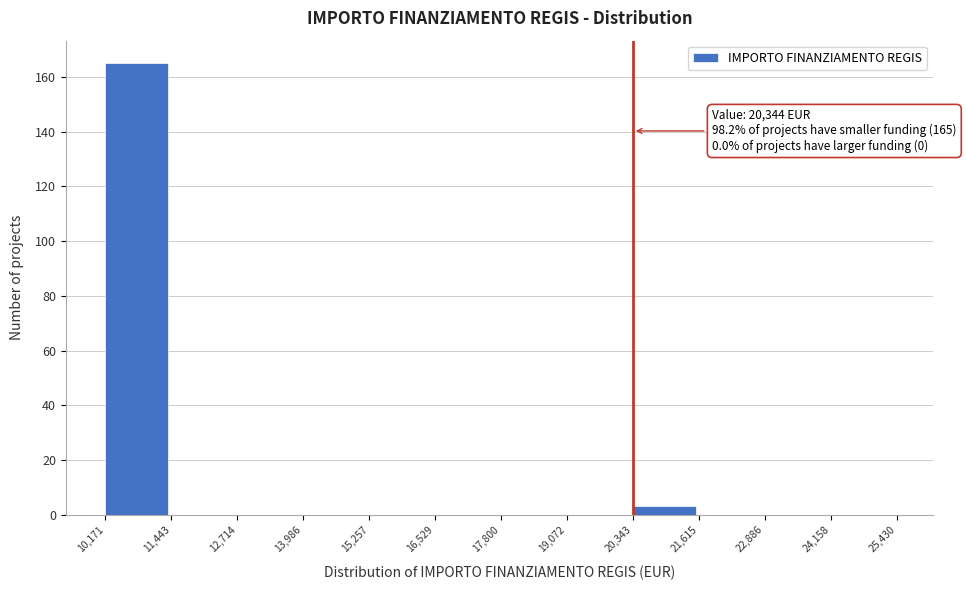

Which range on the x-axis has the tallest bar?

10,171 to 11,443